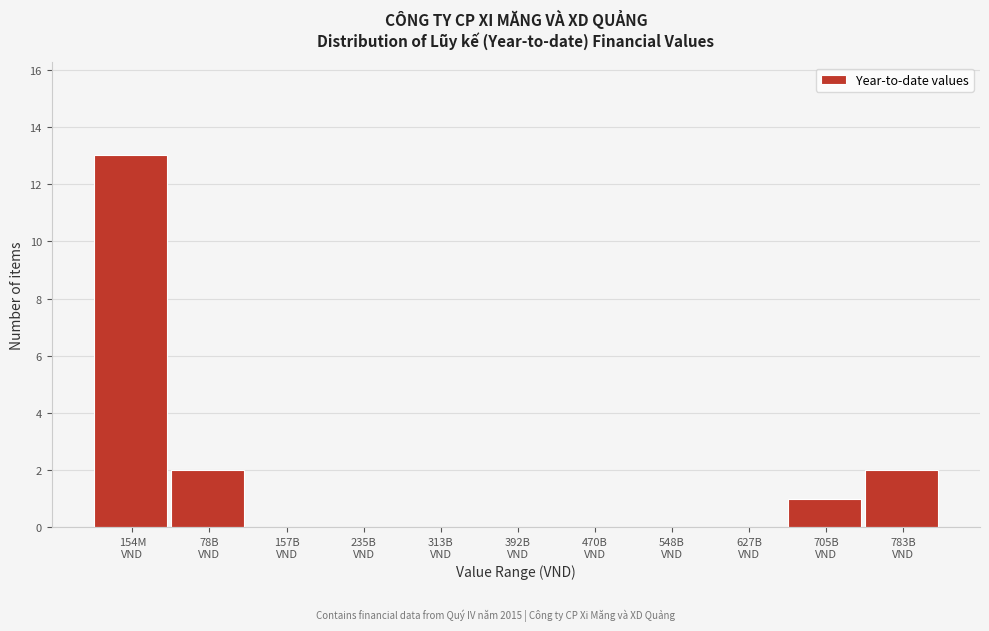

What is the greatest value displayed?

13